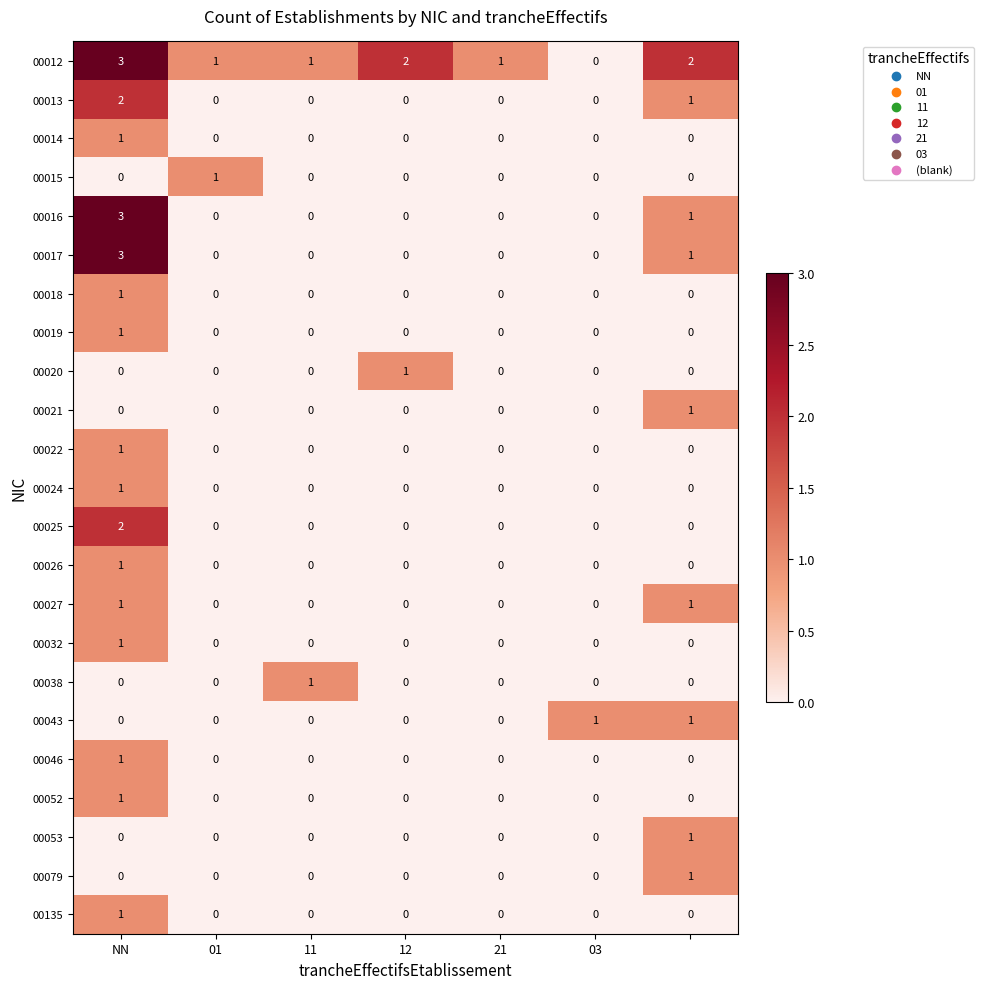

How many 00022 values are between 0 and 1?

7